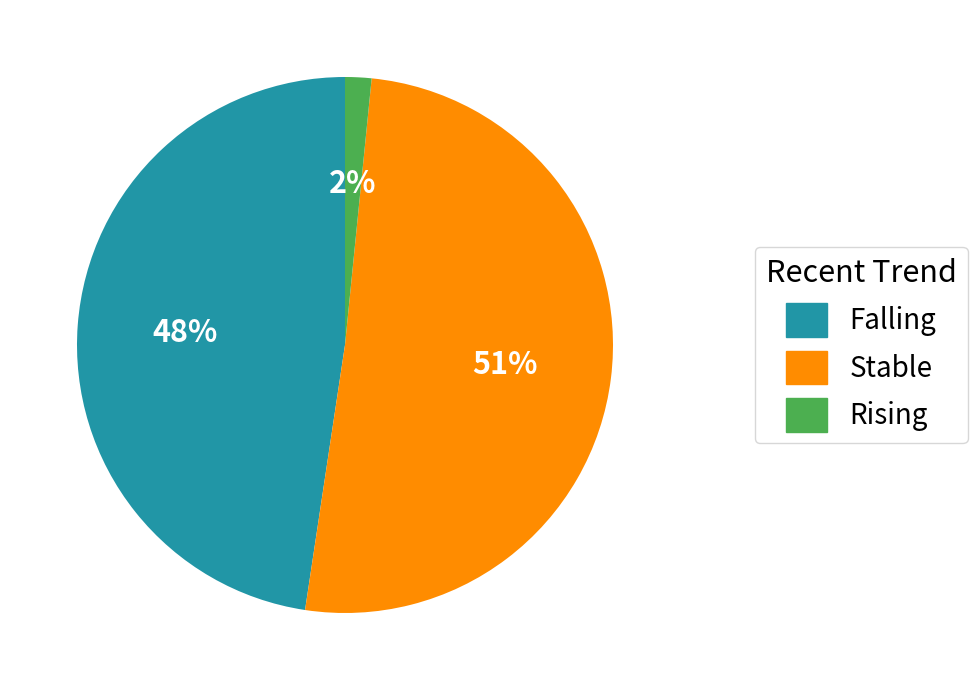

To the nearest percent, what is the average slice percentage?

33%